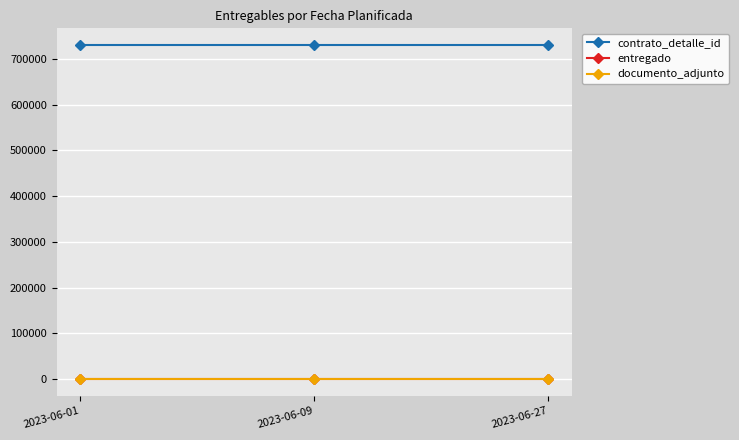

At which category is the sum across all series the highest?

2023-06-01